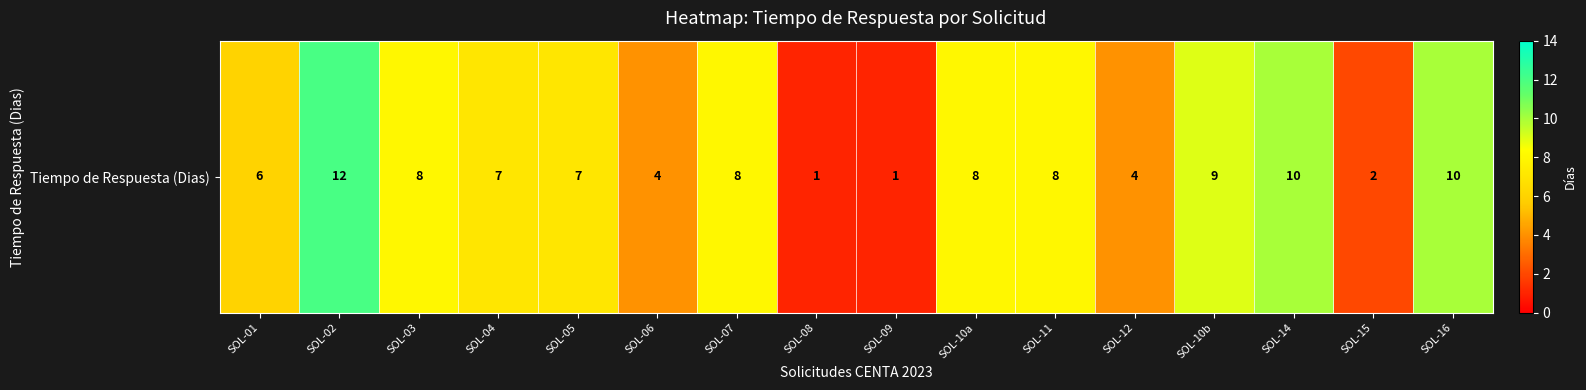

True or false: the data shows 4 at SOL-06.

True